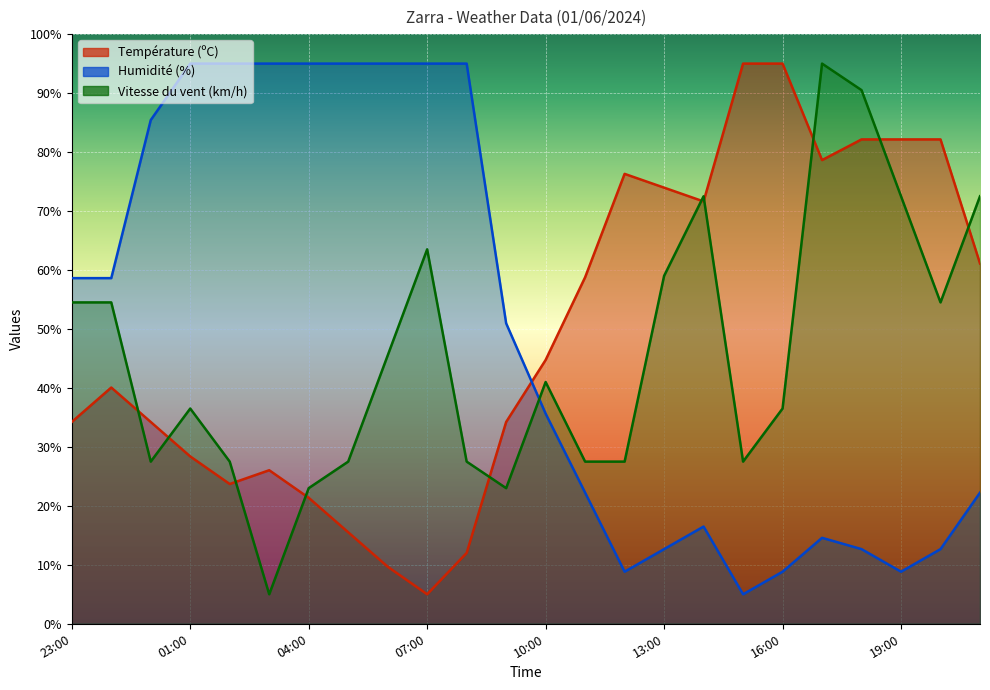

At 15:00, list the series in order from largest to smallest.

Température (ºC), Vitesse du vent (km/h), Humidité (%)